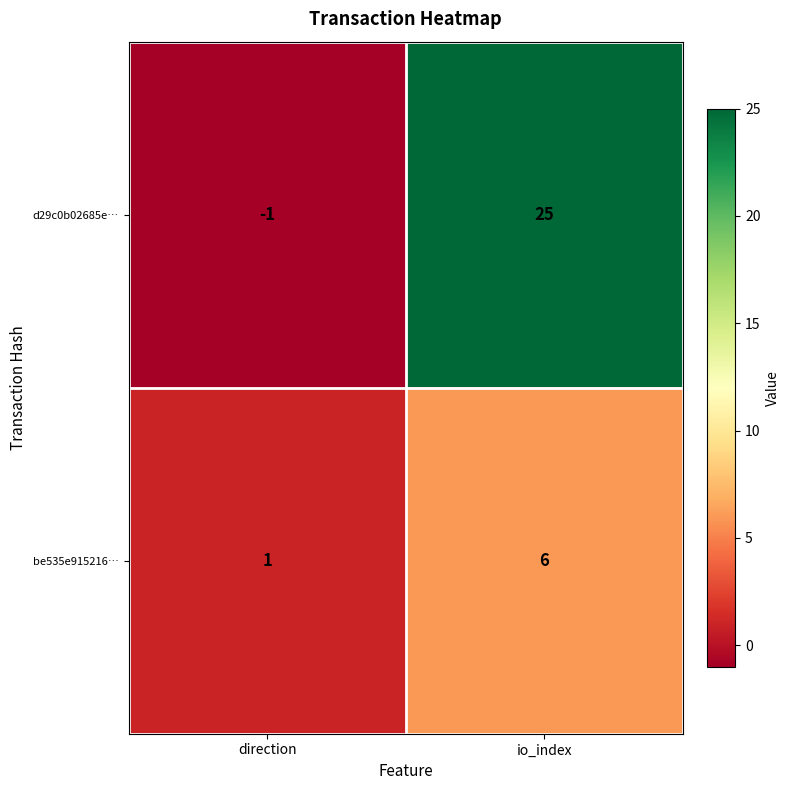

Is it true that be535e915216… equals 10 at io_index?

False